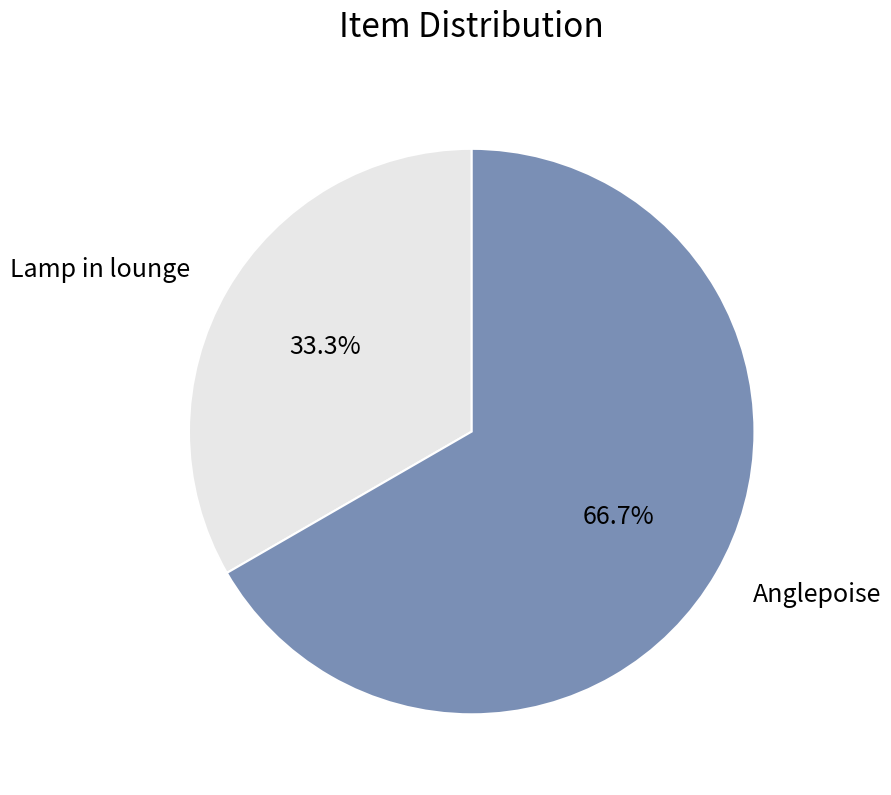

How many segments does this pie chart have?

2